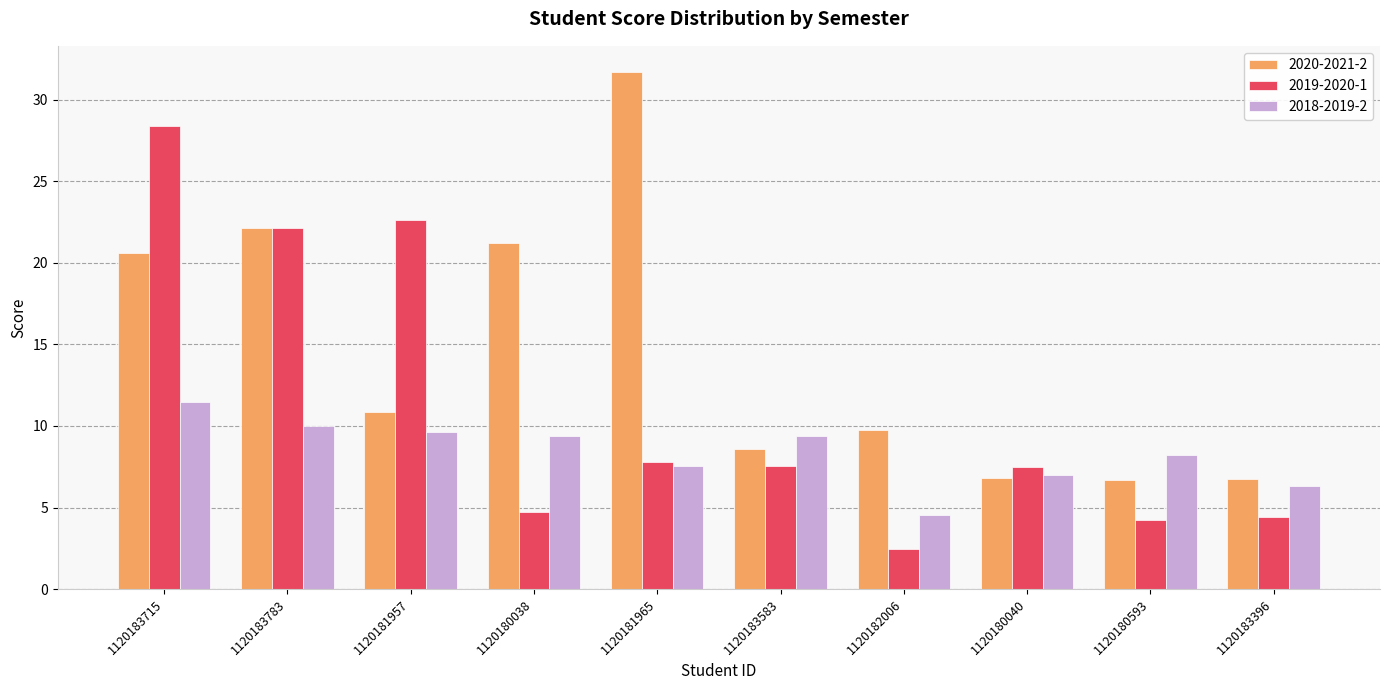

Where does the 2020-2021-2 series first go above 10?

1120183715